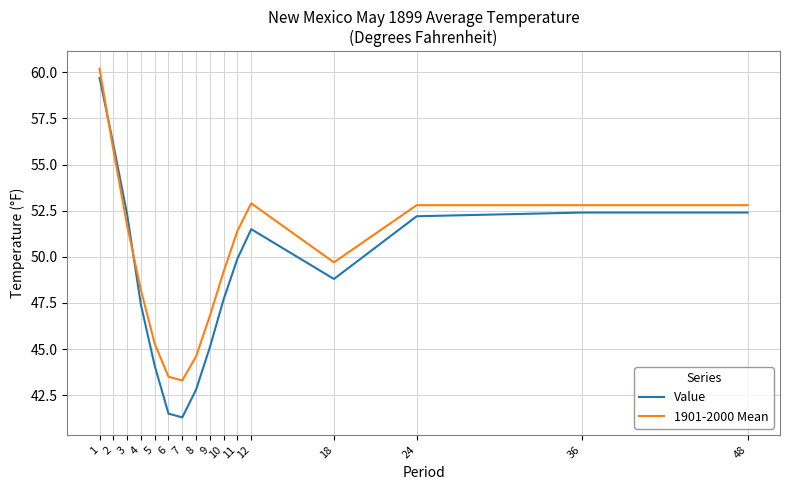

At which label does Value reach its minimum?

7